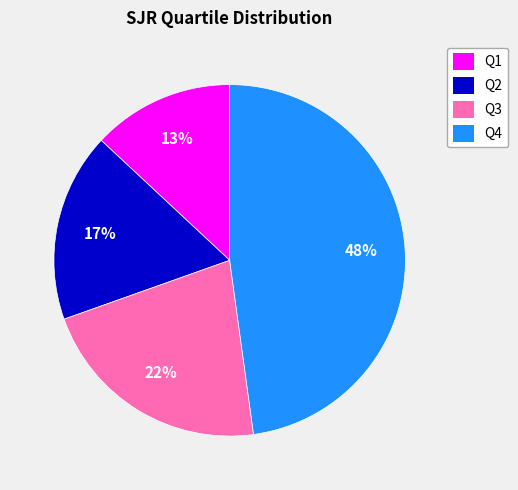

Is there any slice that represents more than half of the pie?

No